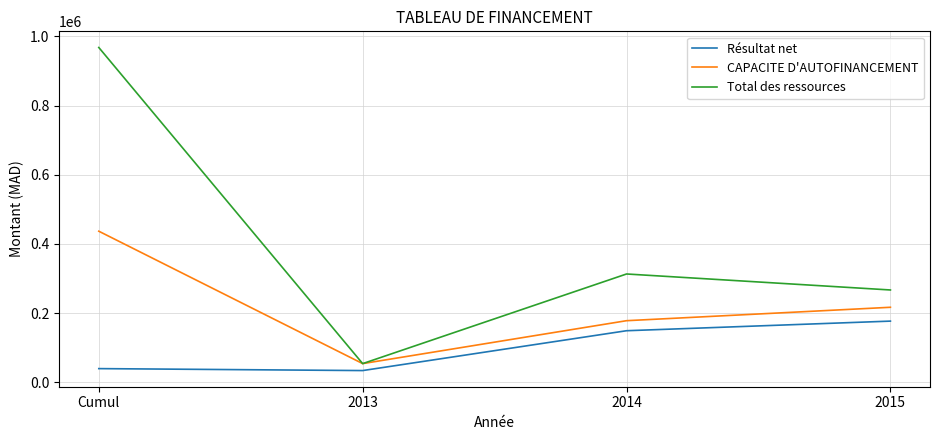

What is the difference between the highest and lowest values at 2015?

90000.0